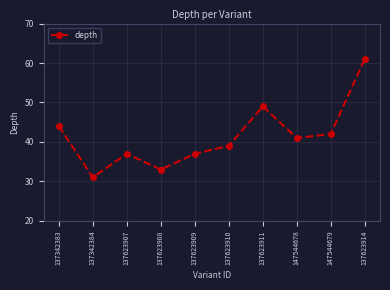

What is the smallest value displayed?

31